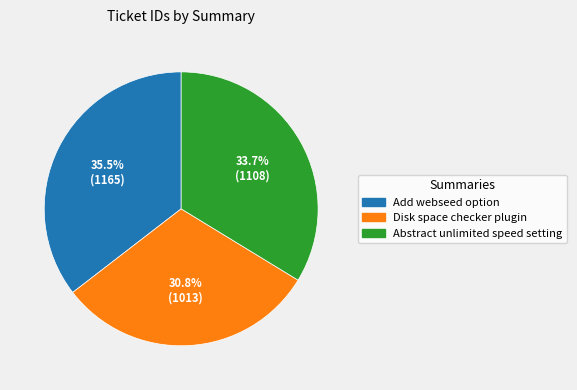

What portion of the pie excludes Add webseed option?

64.5%